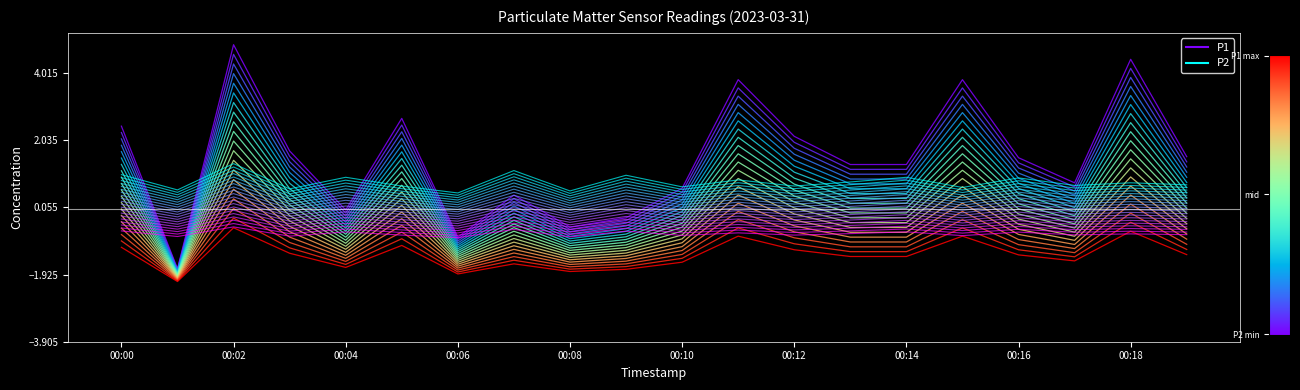

The P2_layer_0 series shows 0.7 at 00:02. True or false?

False